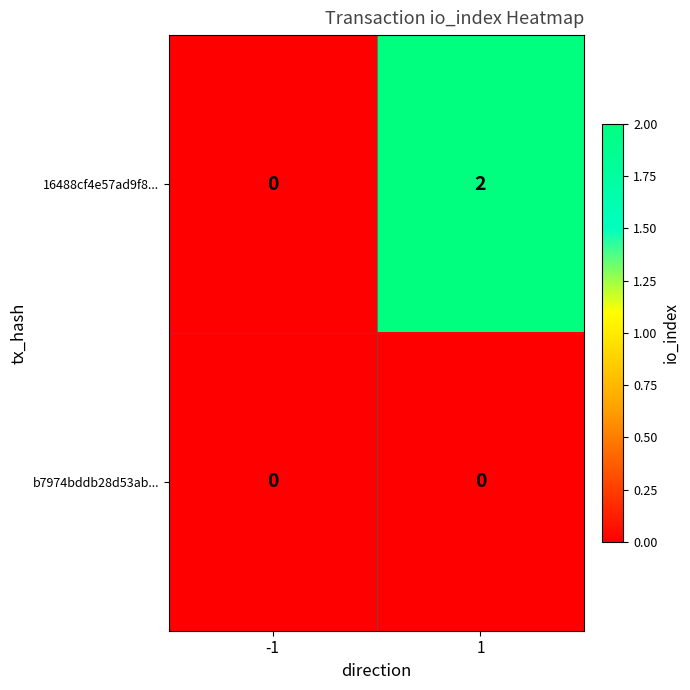

At which category is the sum across all series the highest?

1